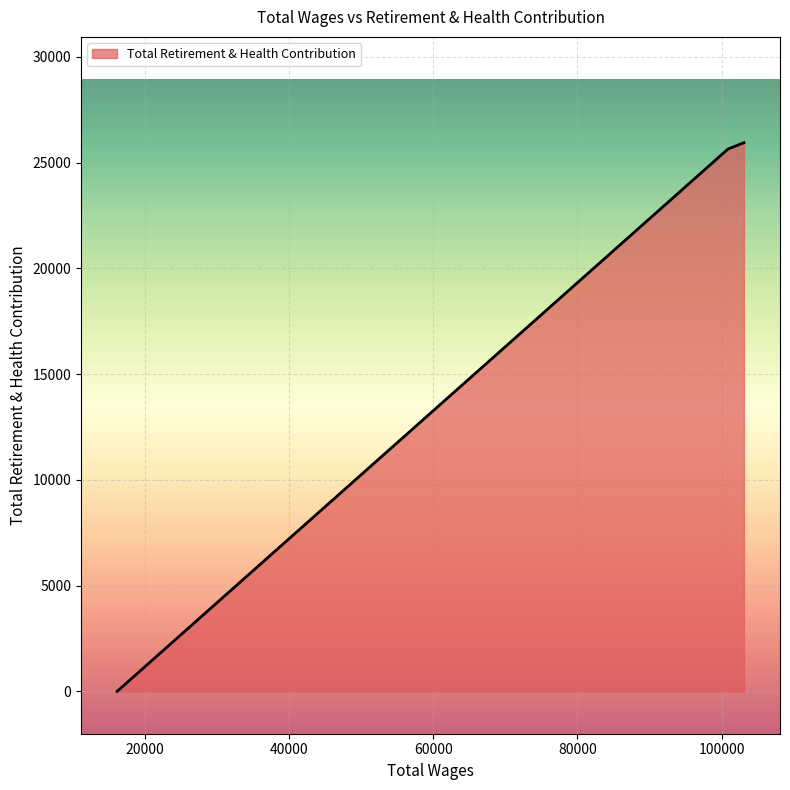

What is the greatest value displayed?

25941